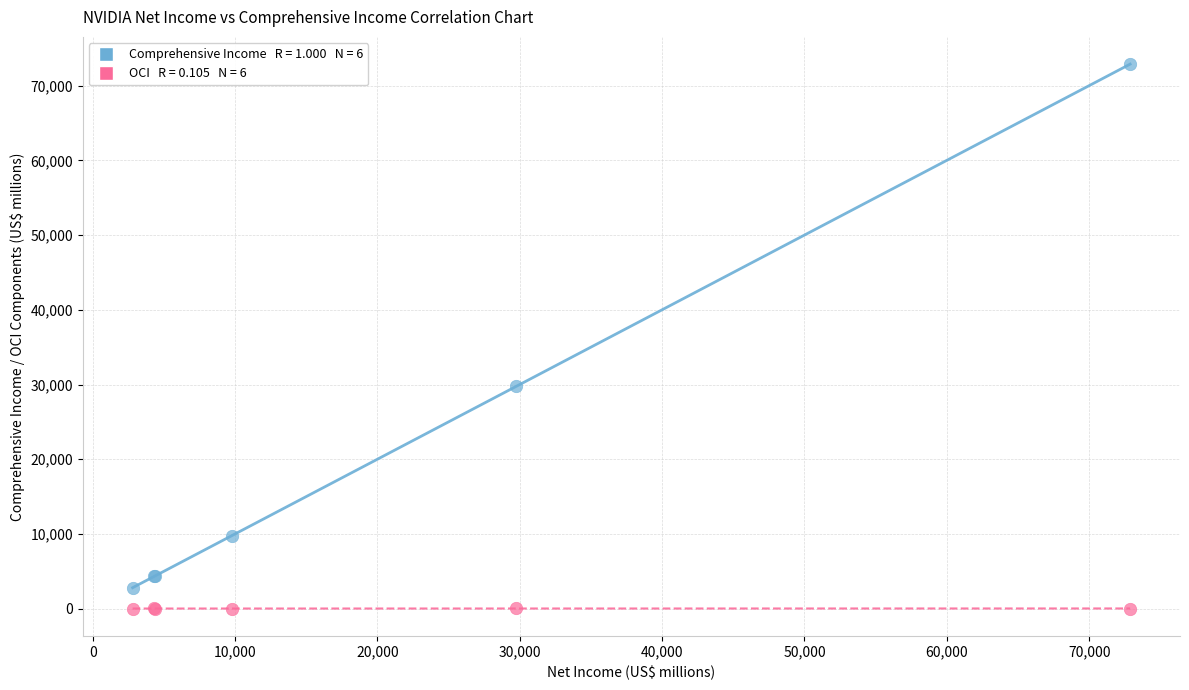

Across all series, what Y value is closest to 36425?

29830